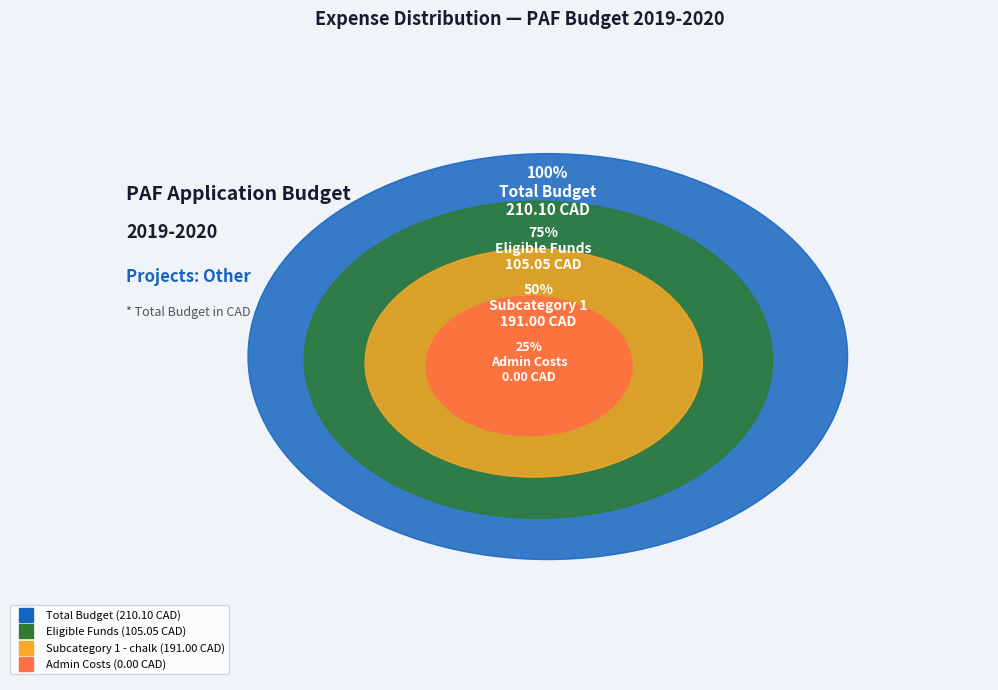

To the nearest percent, what is the difference between the largest and smallest slice percentages?

100%